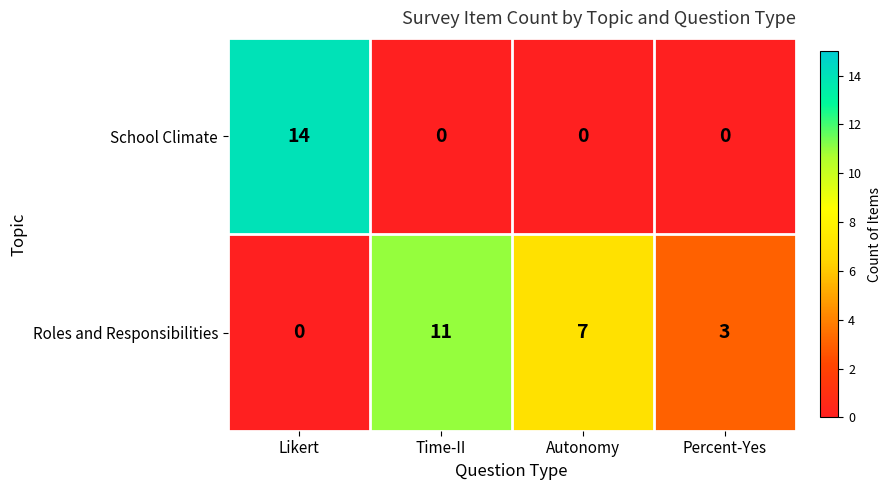

The value of School Climate at Time-II is 0. True or false?

True